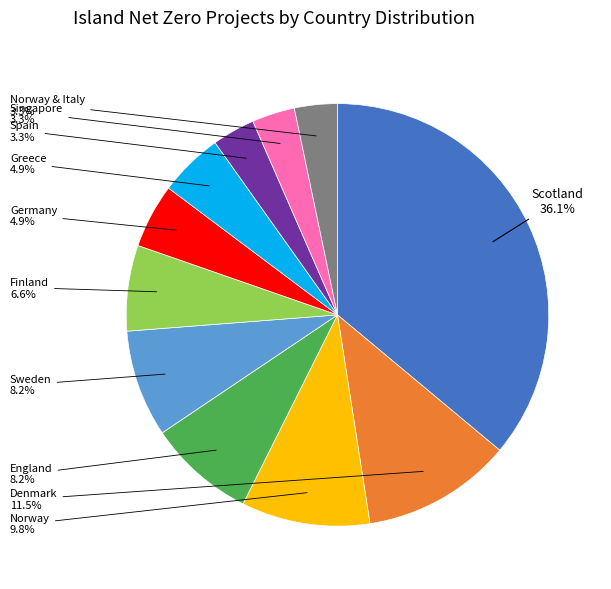

Does any single category account for the majority?

No